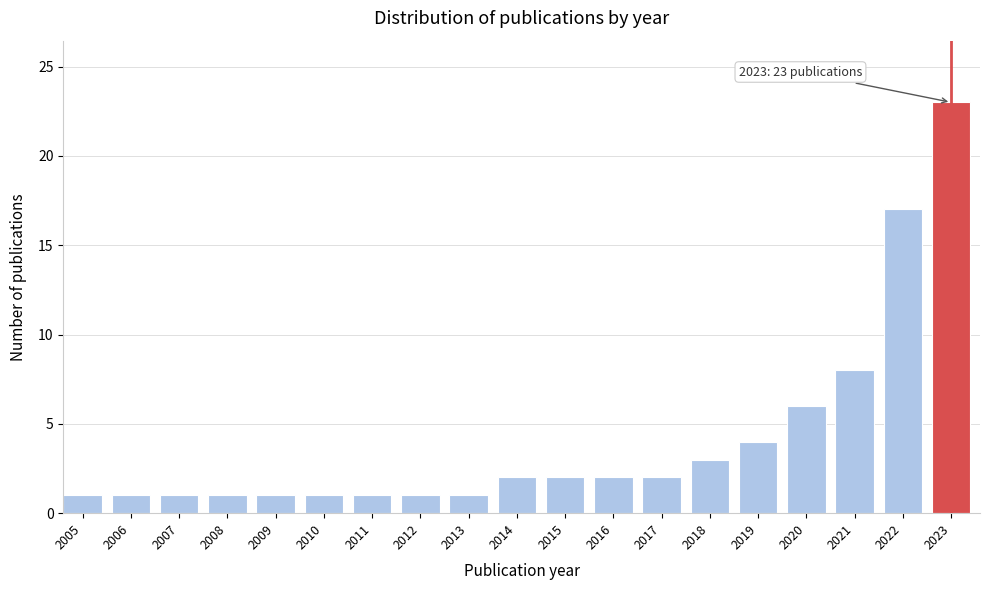

Reading right to left, transcribe all the data shown in this chart.

2023=23	2022=17	2021=8	2020=6	2019=4	2018=3	2017=2	2016=2	2015=2	2014=2	2013=1	2012=1	2011=1	2010=1	2009=1	2008=1	2007=1	2006=1	2005=1